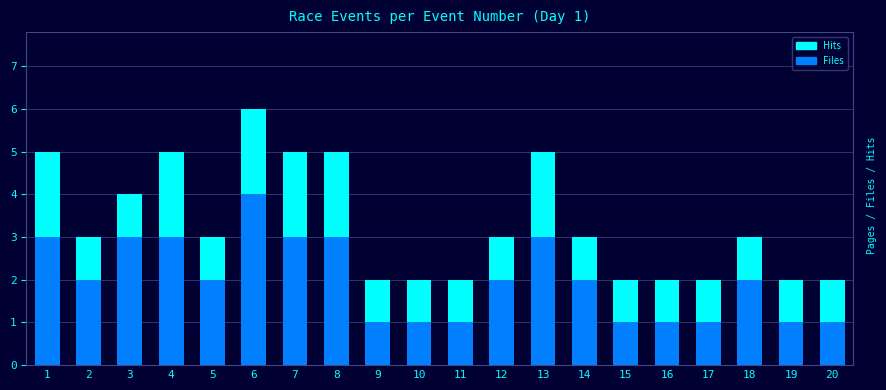

Reading right to left, transcribe all the data shown in this chart.

Hits: 20=2	19=2	18=3	17=2	16=2	15=2	14=3	13=5	12=3	11=2	10=2	9=2	8=5	7=5	6=6	5=3	4=5	3=4	2=3	1=5
Files: 20=1	19=1	18=2	17=1	16=1	15=1	14=2	13=3	12=2	11=1	10=1	9=1	8=3	7=3	6=4	5=2	4=3	3=3	2=2	1=3